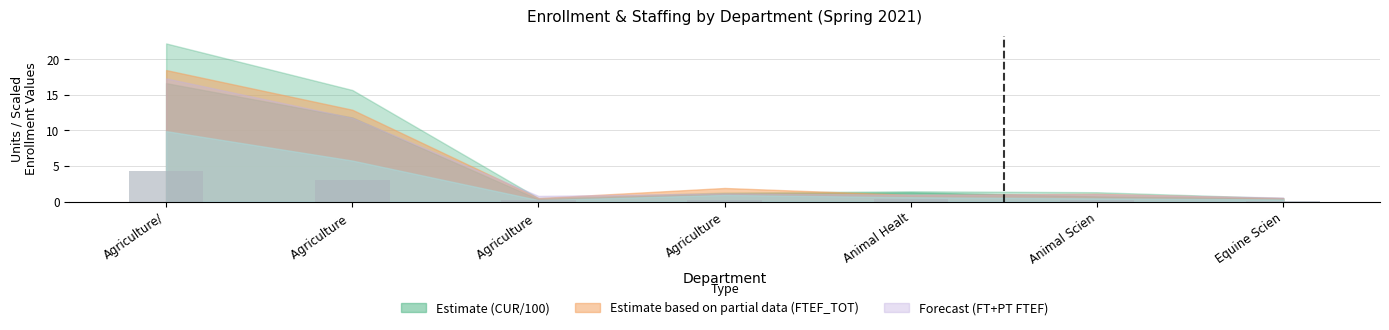

The value at Agriculture is 1.3. True or false?

False